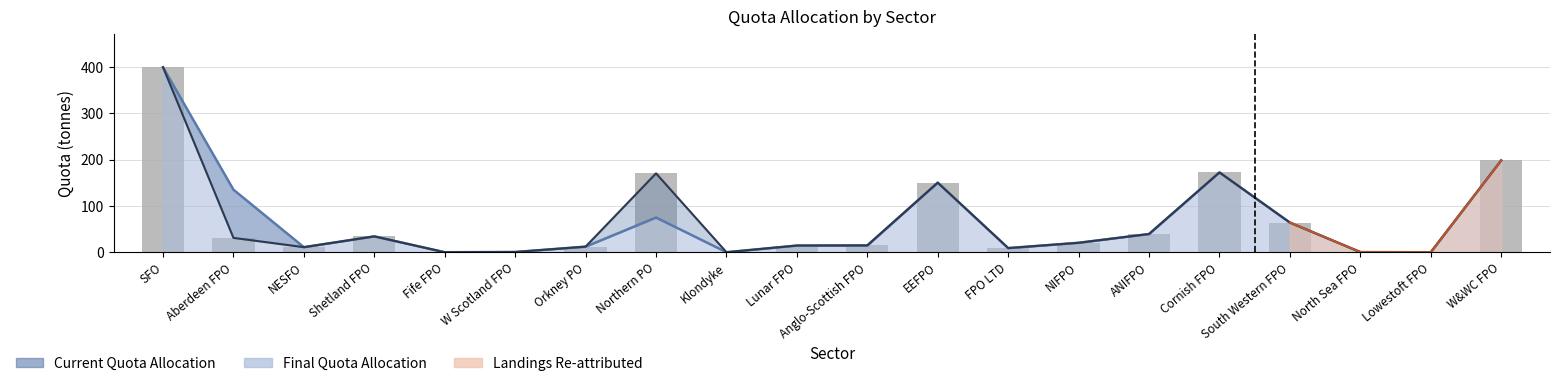

Which category has the lowest value across all series?

Lowestoft FPO